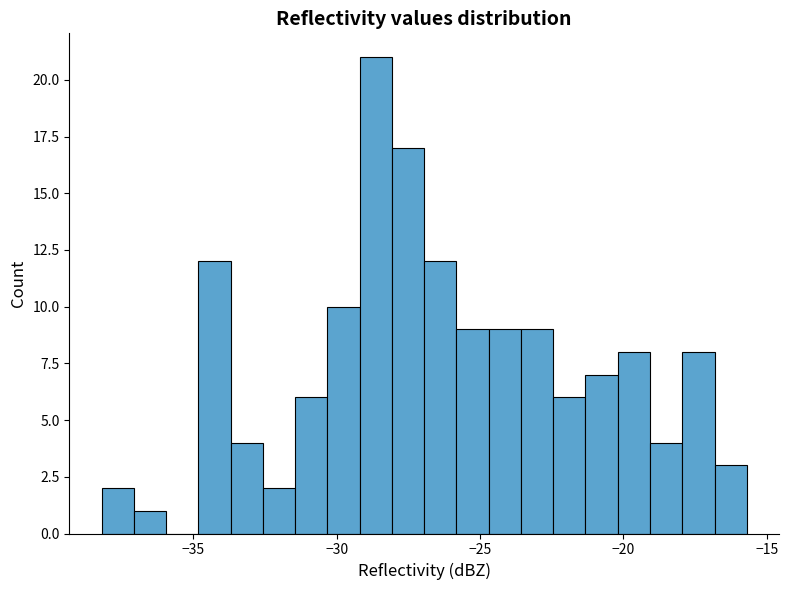

Read against the x-axis, roughly where is the centre of the tallest bar?

-28.5